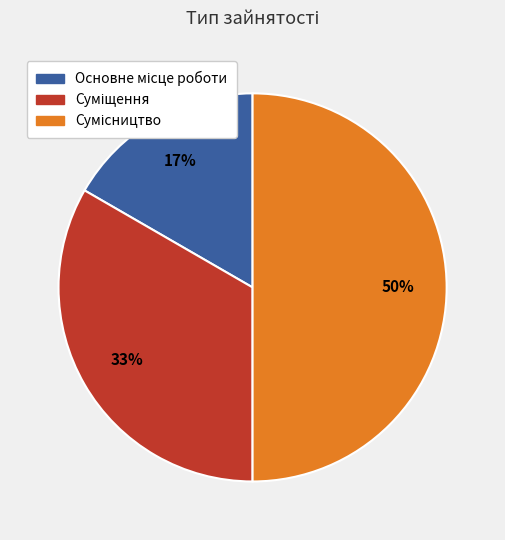

To the nearest percent, what is the difference between the largest and smallest slice percentages?

33%